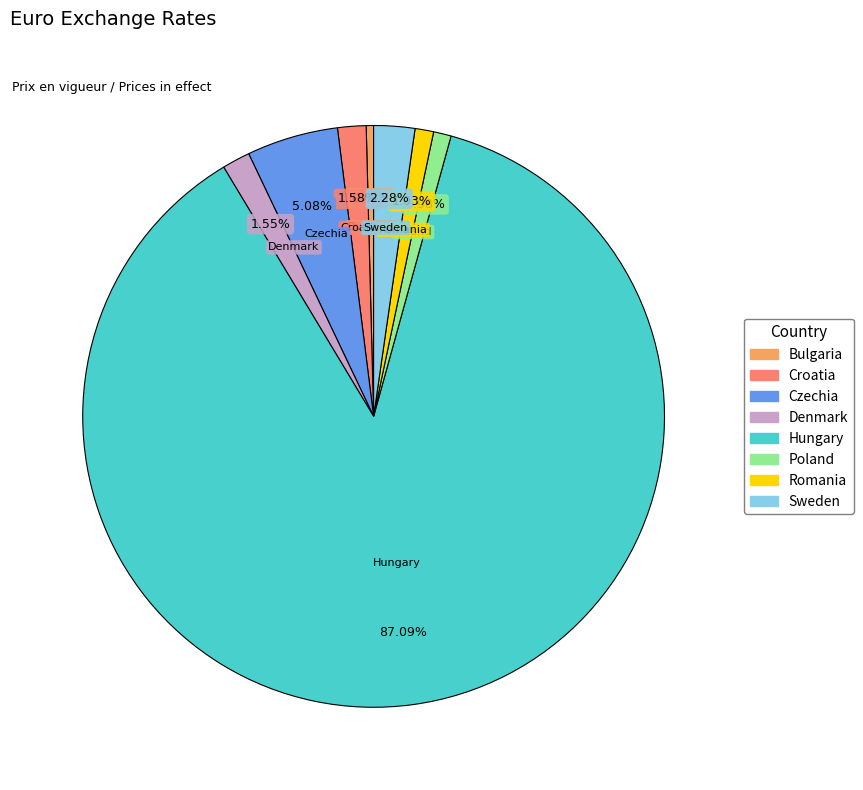

What is the largest slice in the pie chart?

Hungary